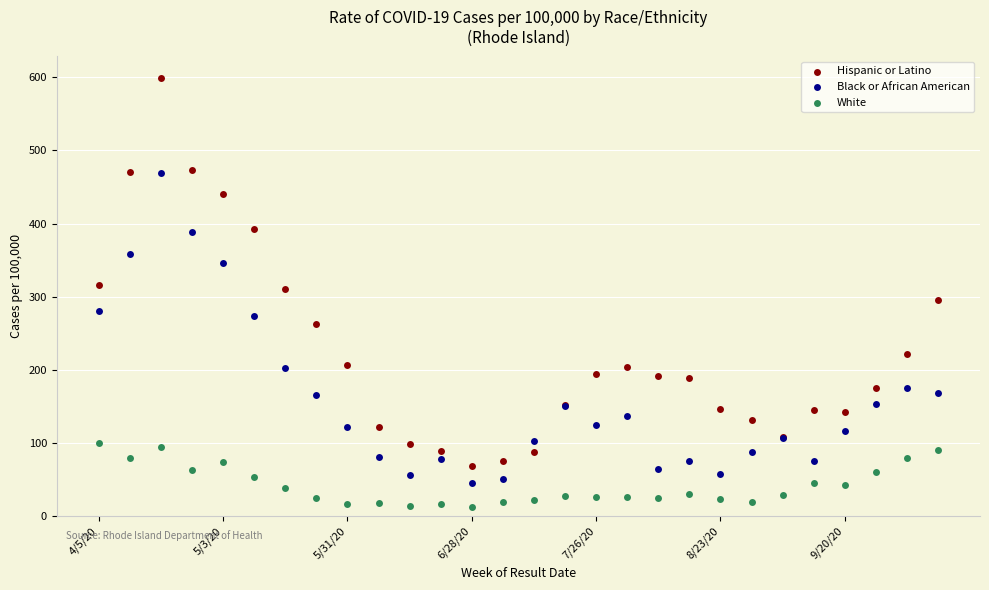

Which series contains the highest Y value?

Hispanic or Latino